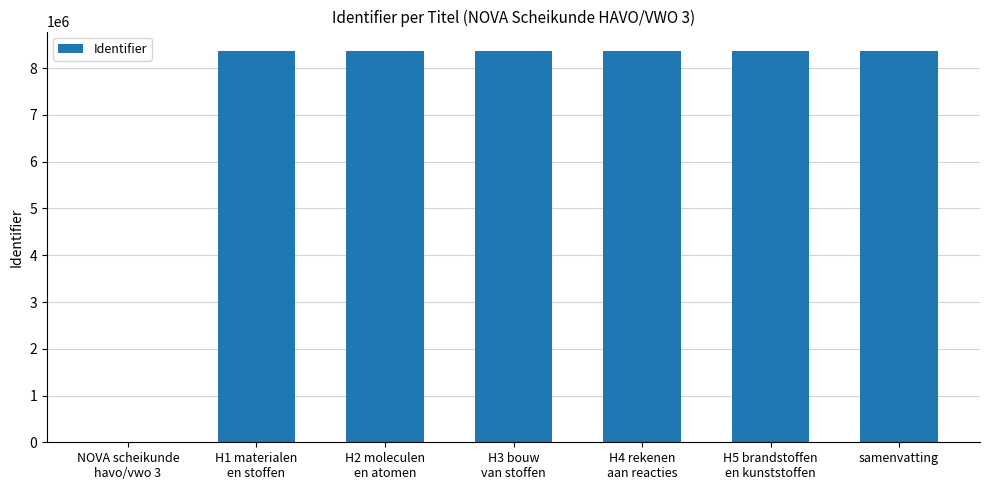

What is the sum of all values?

50195527